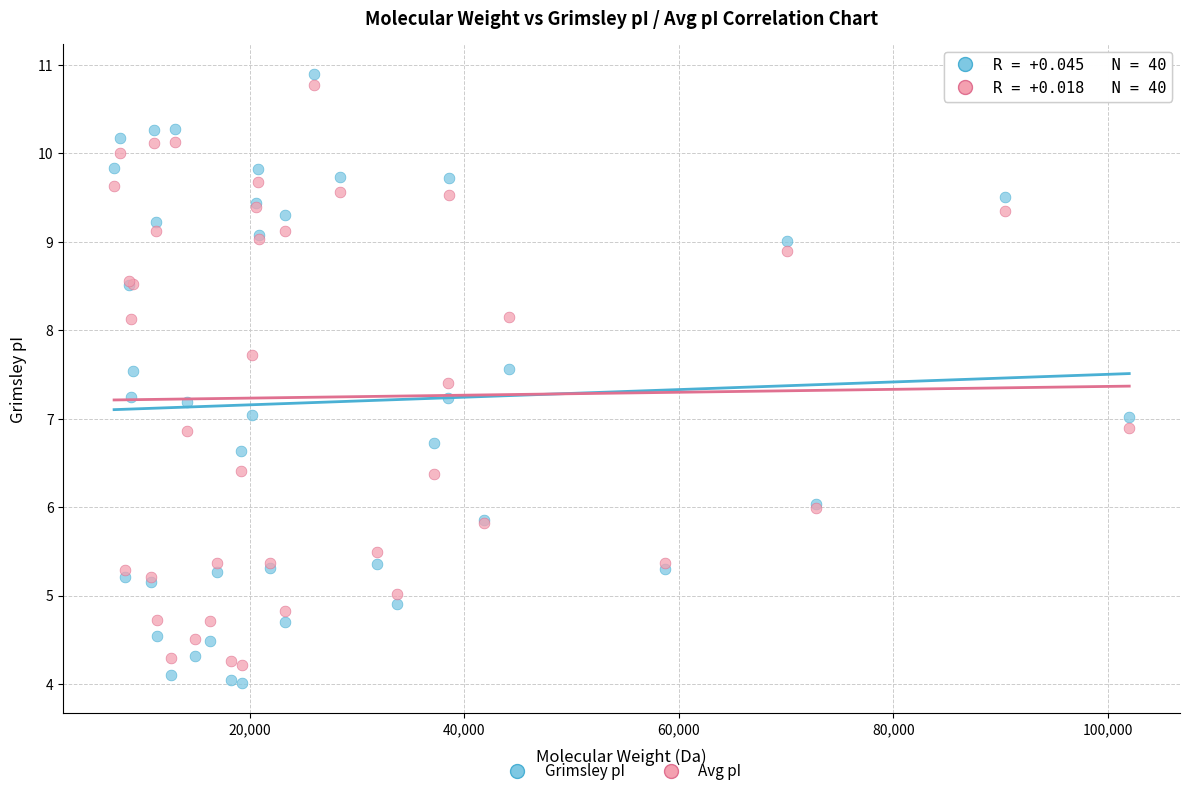

Which series has the widest spread of Y values?

Grimsley pI